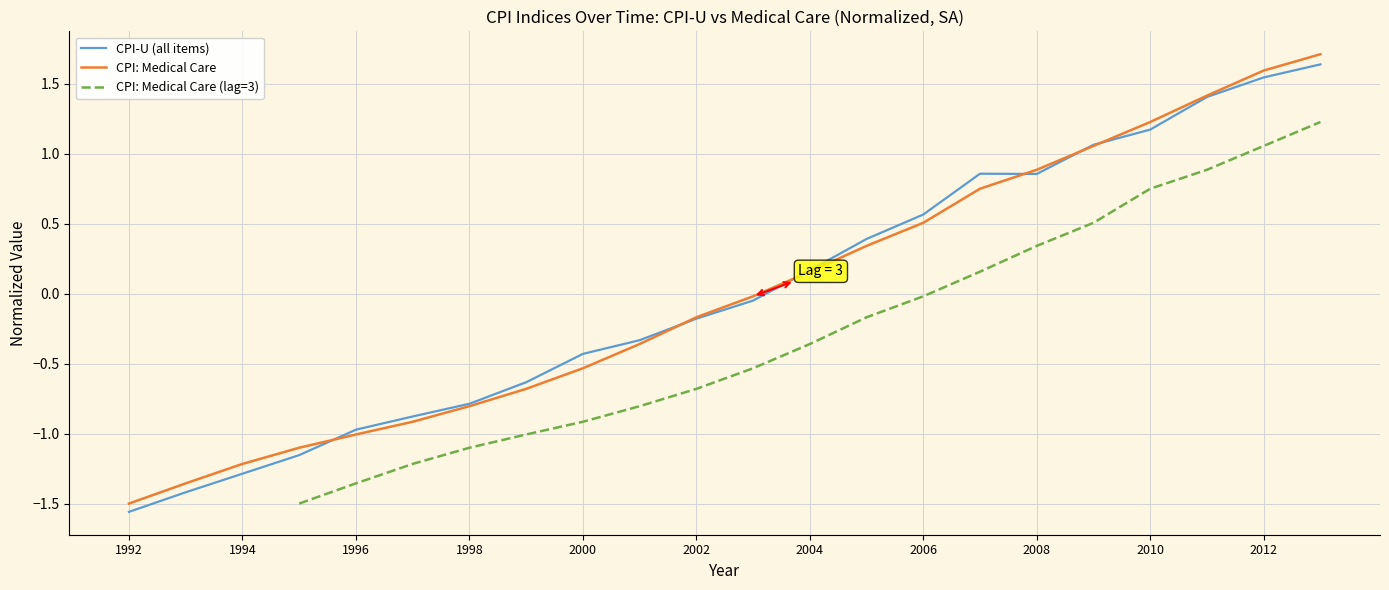

True or false: CPI-U (all items) and CPI: Medical Care (lag=3) cross at least once.

False